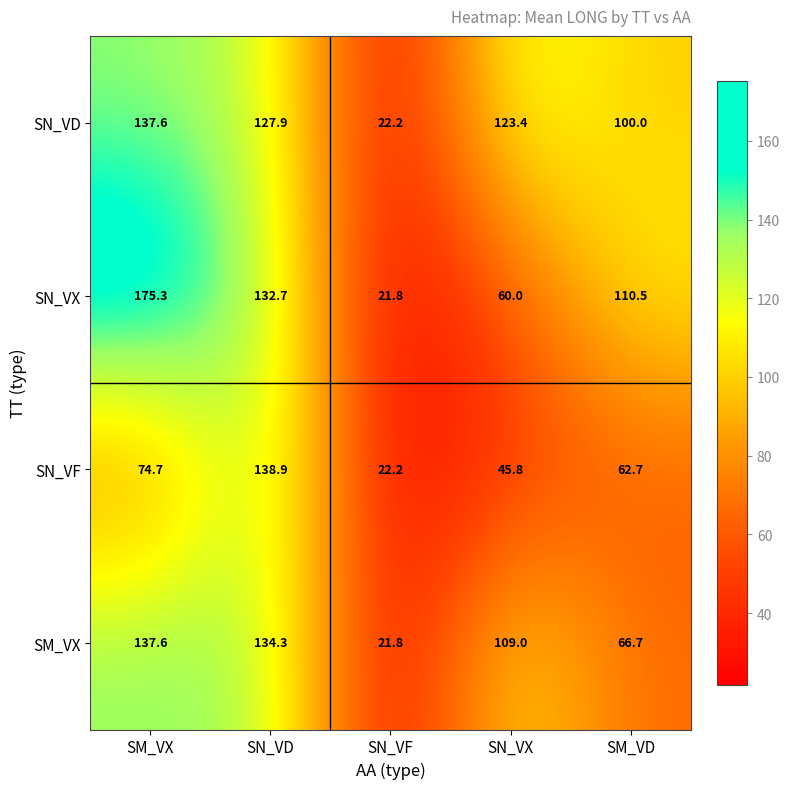

The value of SN_VD at SN_VD is 72.1. True or false?

False